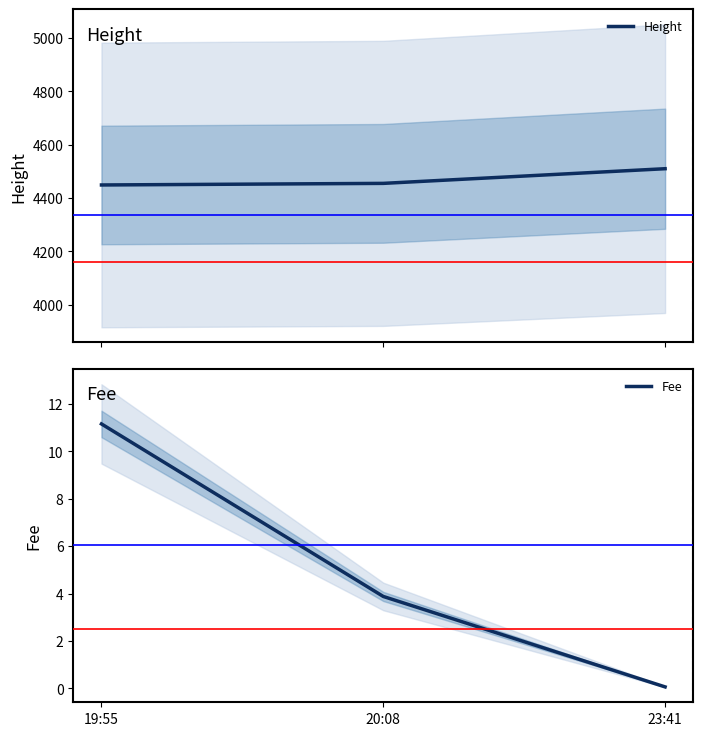

What is the difference between the highest and lowest values at 20:08?

4451.1